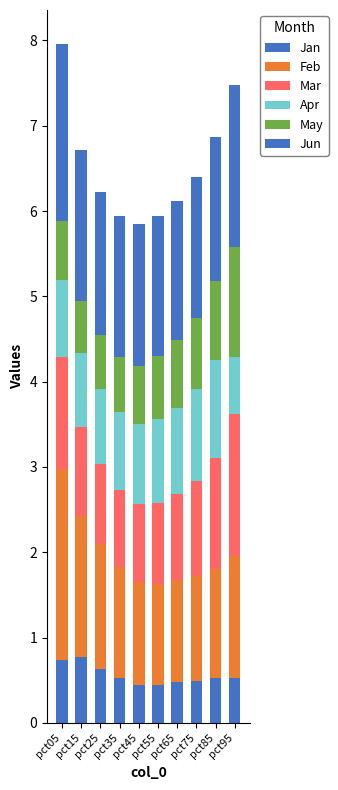

Is it true that Jun equals 1.7 at pct25?

True